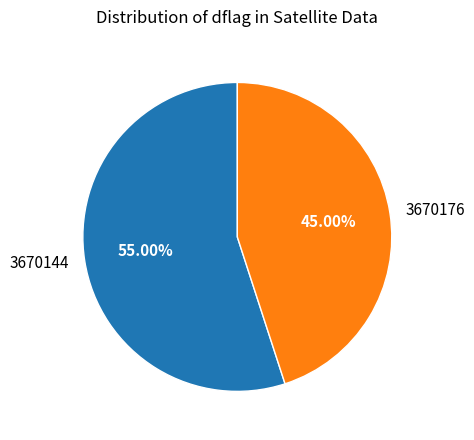

What is the largest slice in the pie chart?

3670144